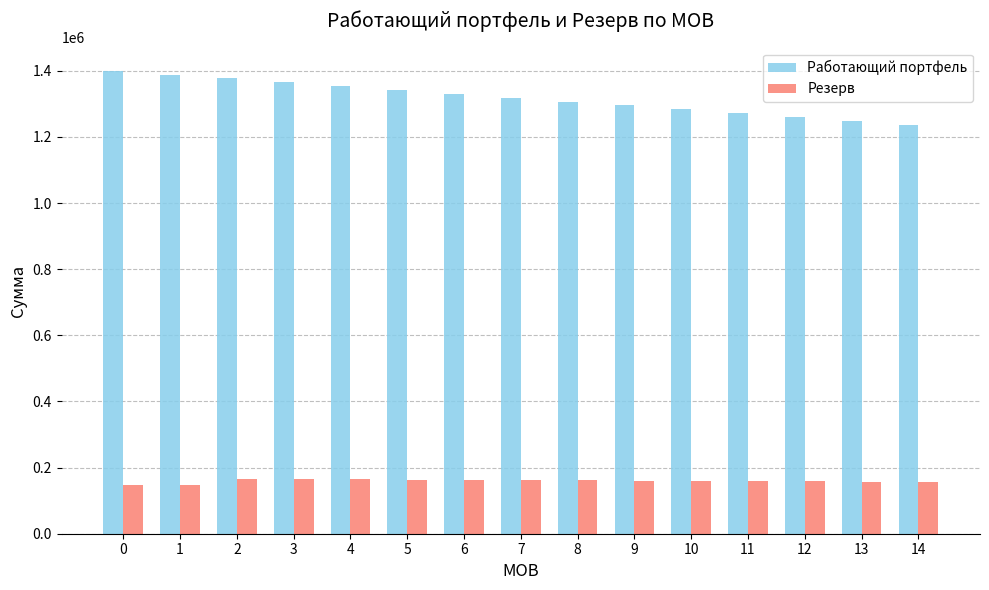

True or false: Резерв has a value of 159611.7 at 10.

True